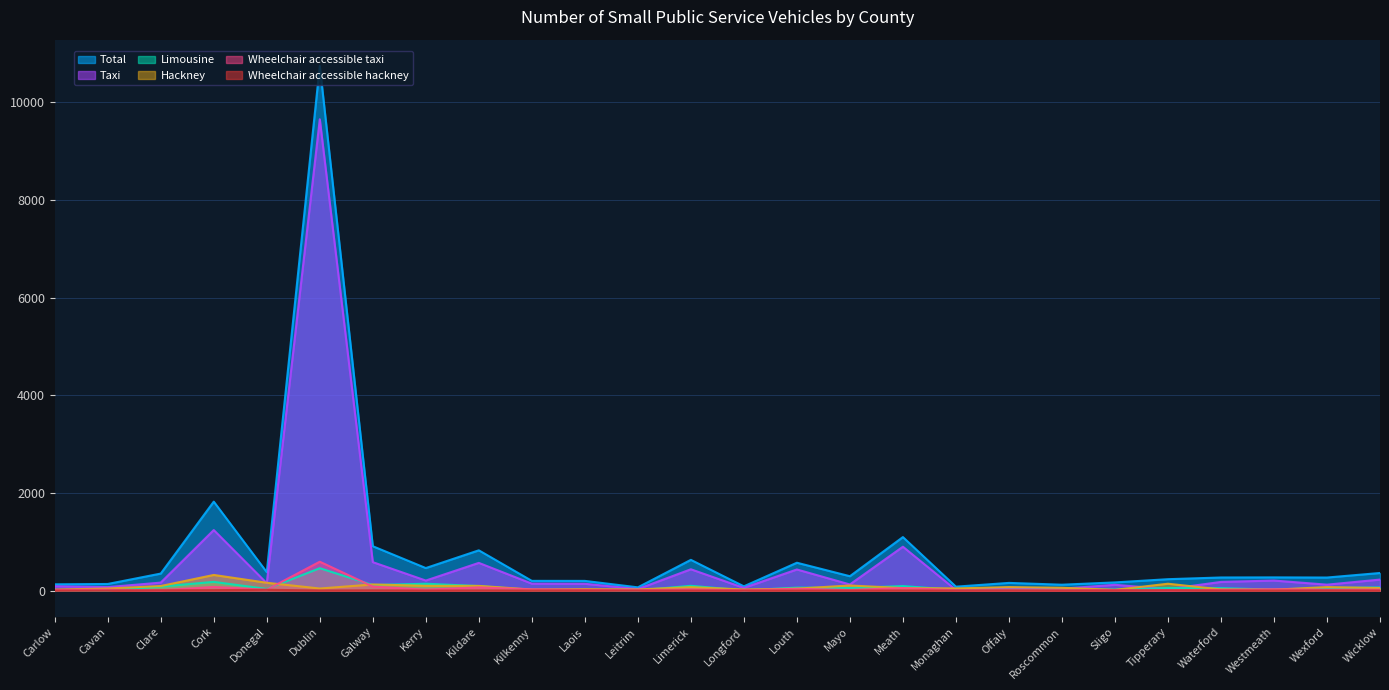

How many lines are shown in the chart?

6